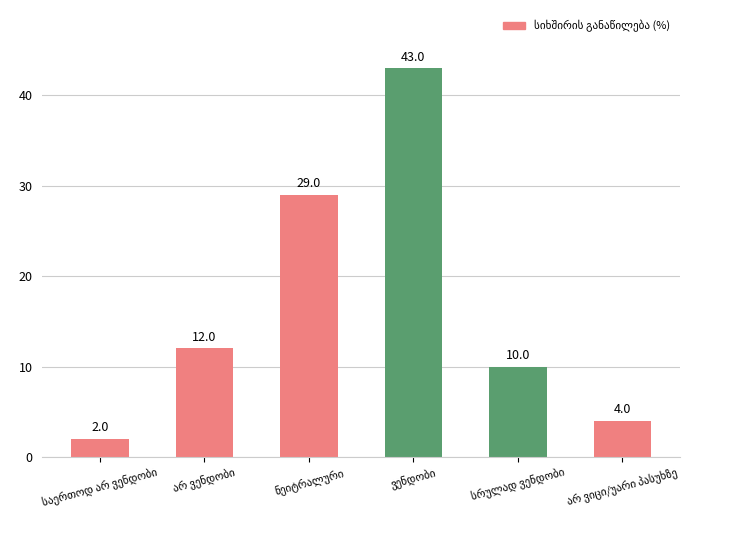

What is the maximum value shown in the chart?

43